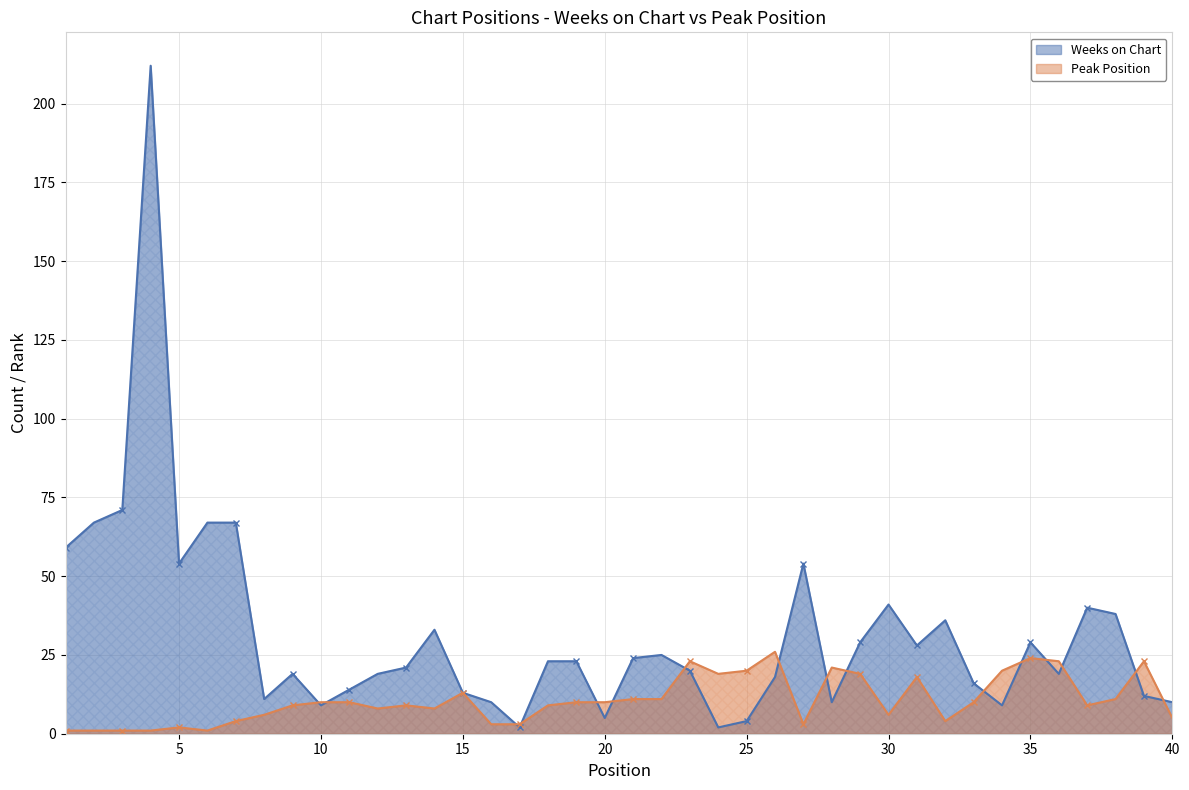

What is the greatest value displayed?

212